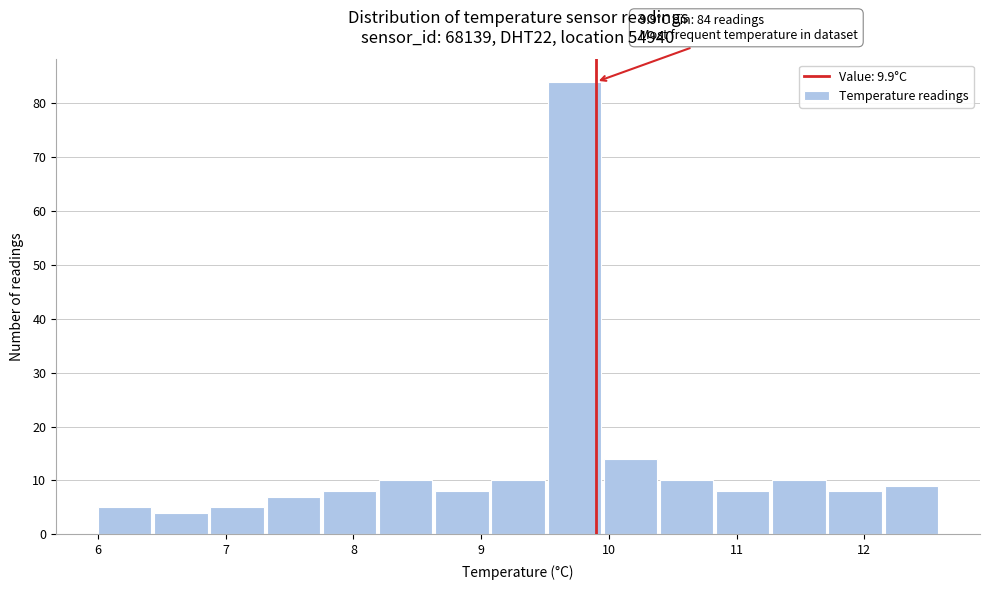

Over which range of the x-axis is the bar tallest?

9.52 to 9.96